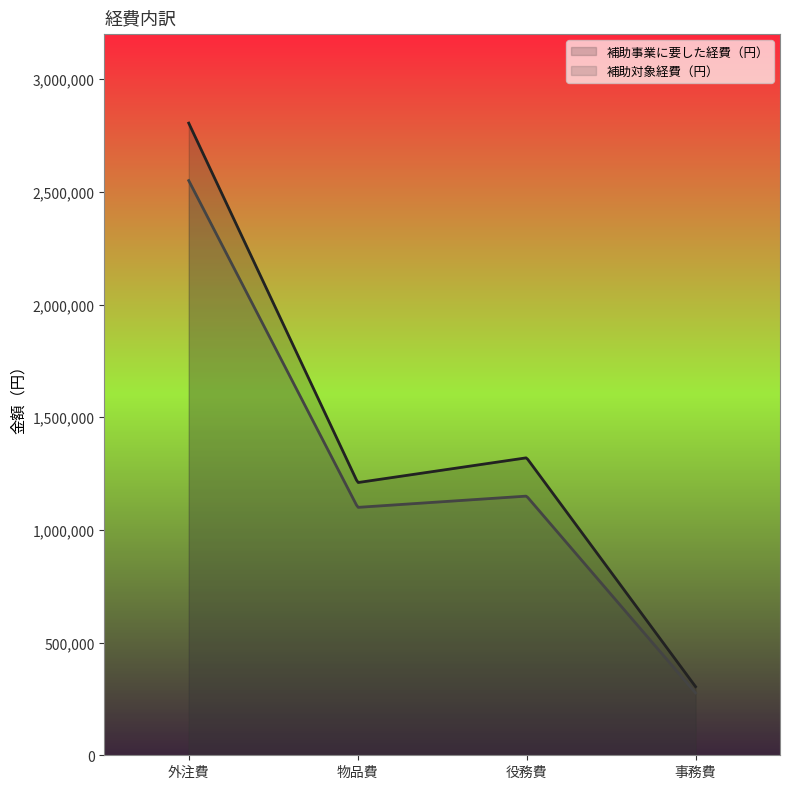

At which label does 補助対象経費（円） reach its peak?

外注費